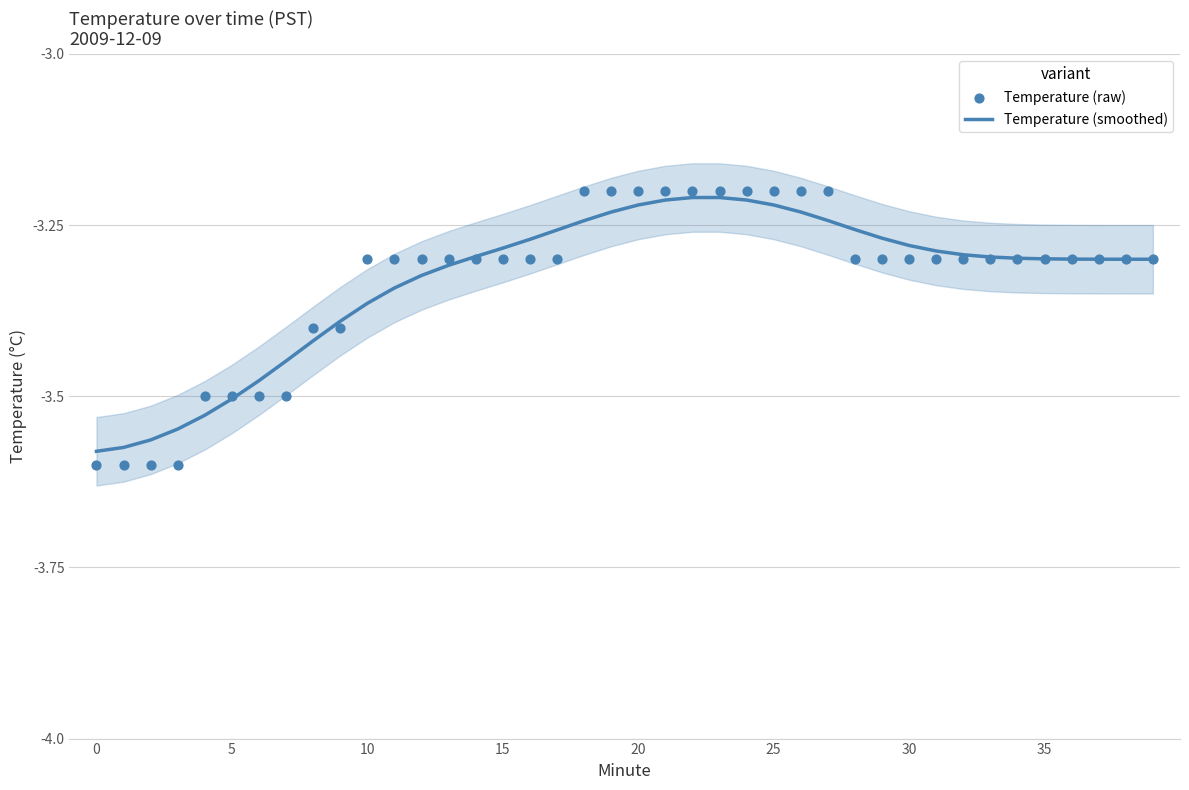

Is the value of Temperature (smoothed) at 15 greater than the value of Temperature (raw) at 25?

No